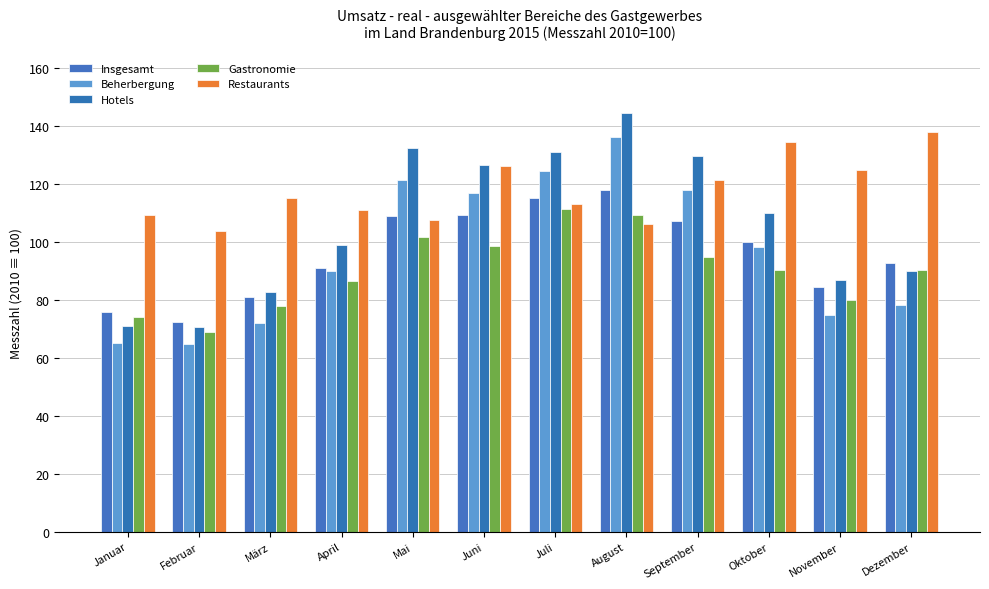

What is the sum of the Insgesamt values at September and Oktober?

207.4